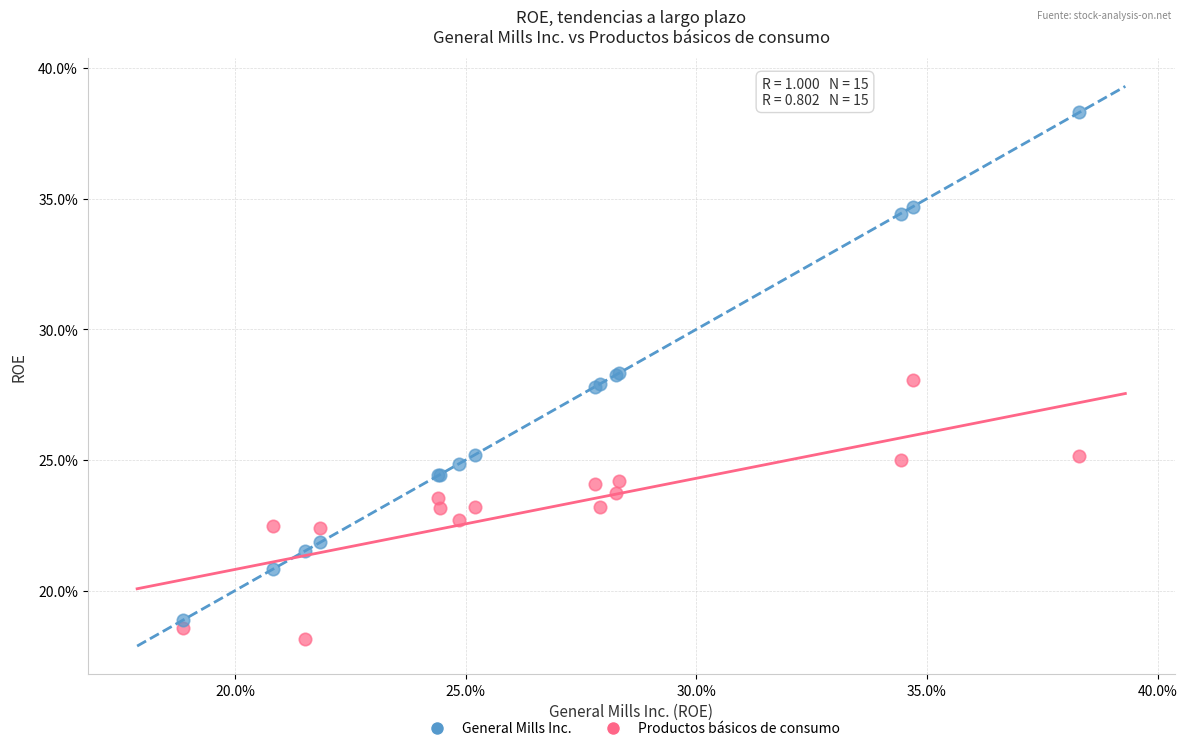

Which series reaches the minimum Y coordinate?

Productos básicos de consumo